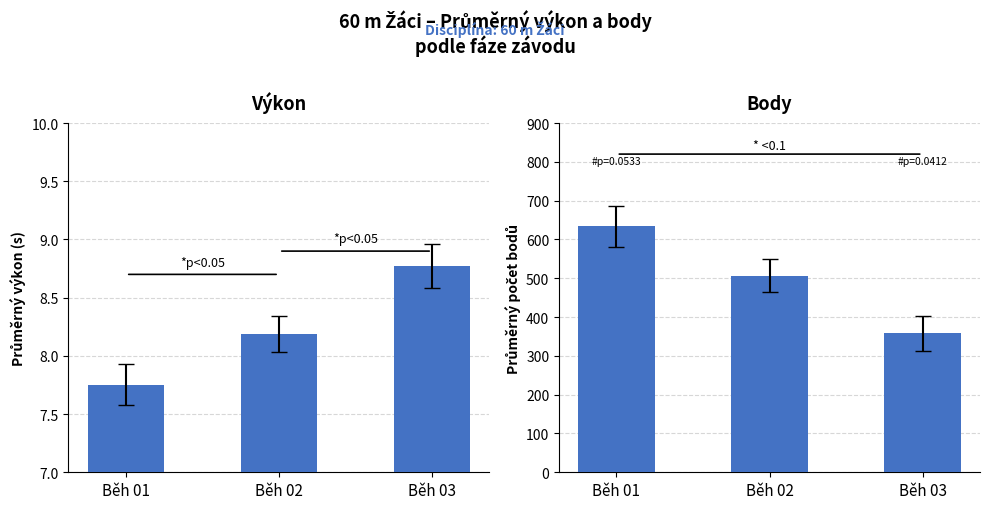

Rank the series at Běh 02 from highest to lowest value.

Body, Výkon